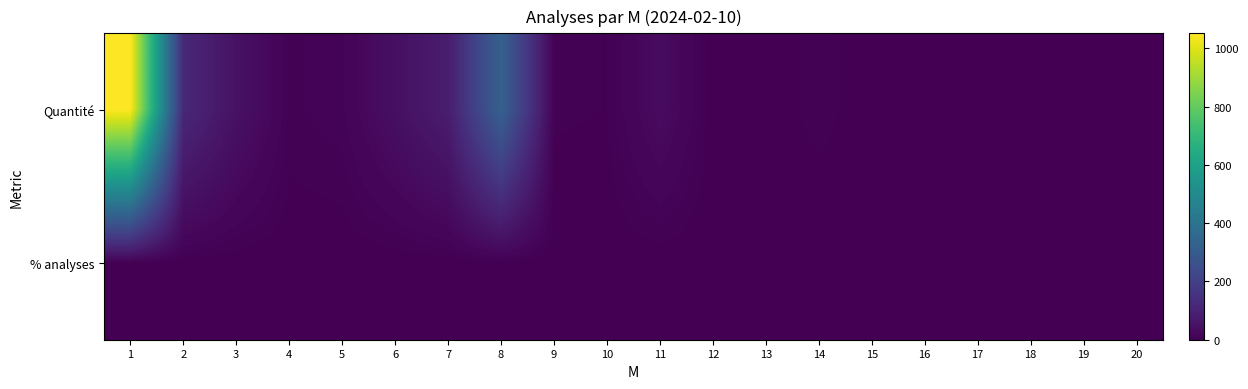

List the series in order of their peak value, lowest first.

% analyses, Quantité